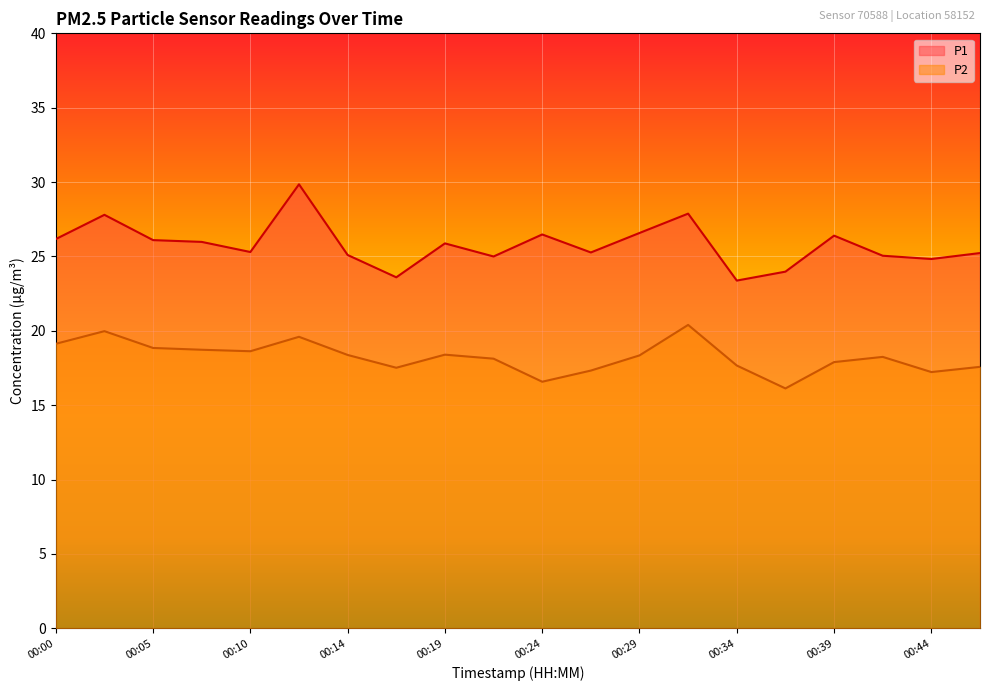

What is the sum of the P1 values at 00:00 and 00:44?

51.0